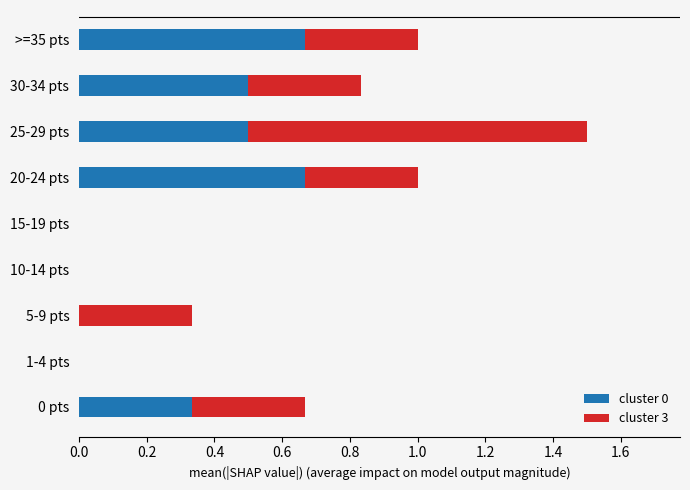

How many categories are shown in the chart?

9